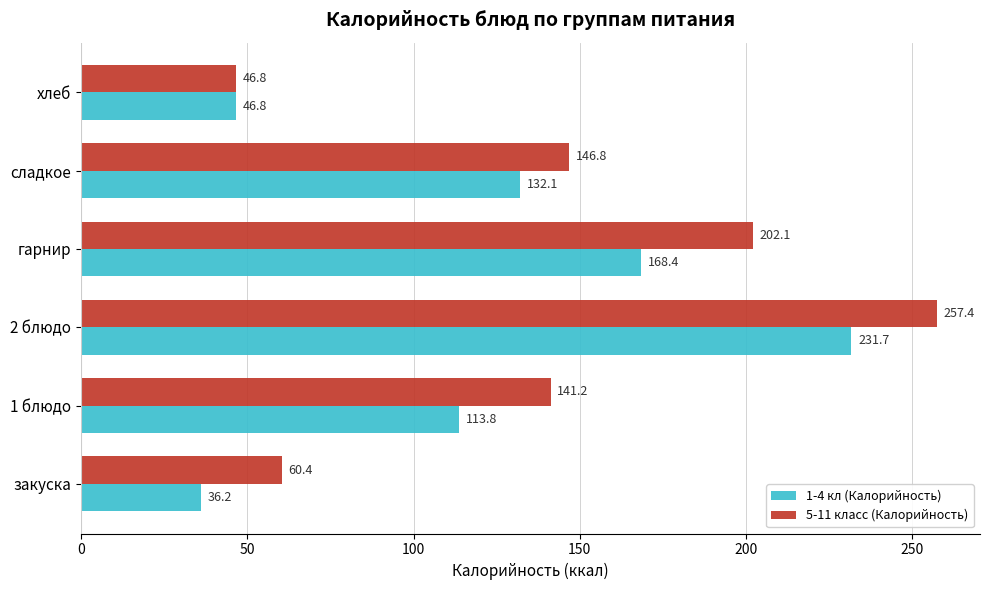

At which label is 1-4 кл (Калорийность) closest to 133?

сладкое